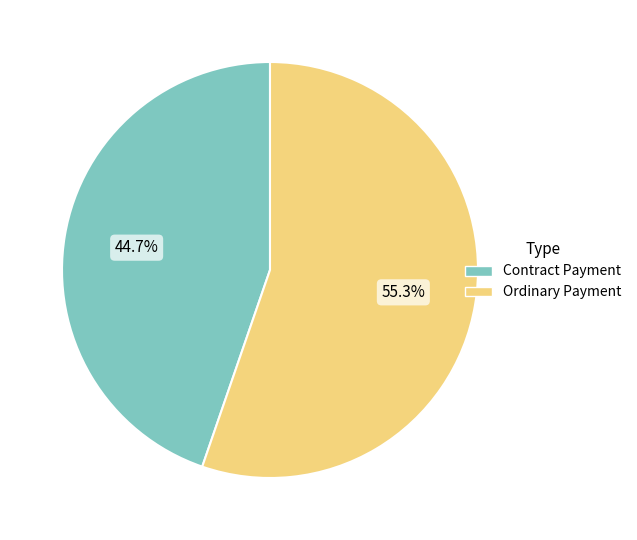

Is there a majority slice in this chart?

Yes